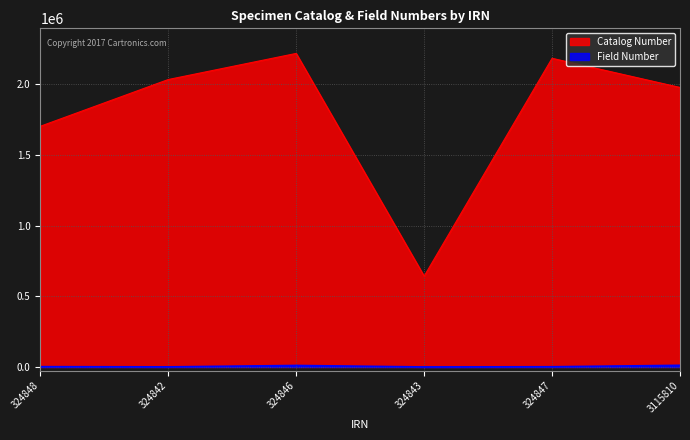

Between 324846 and 324843, which series saw the biggest shift?

Catalog Number